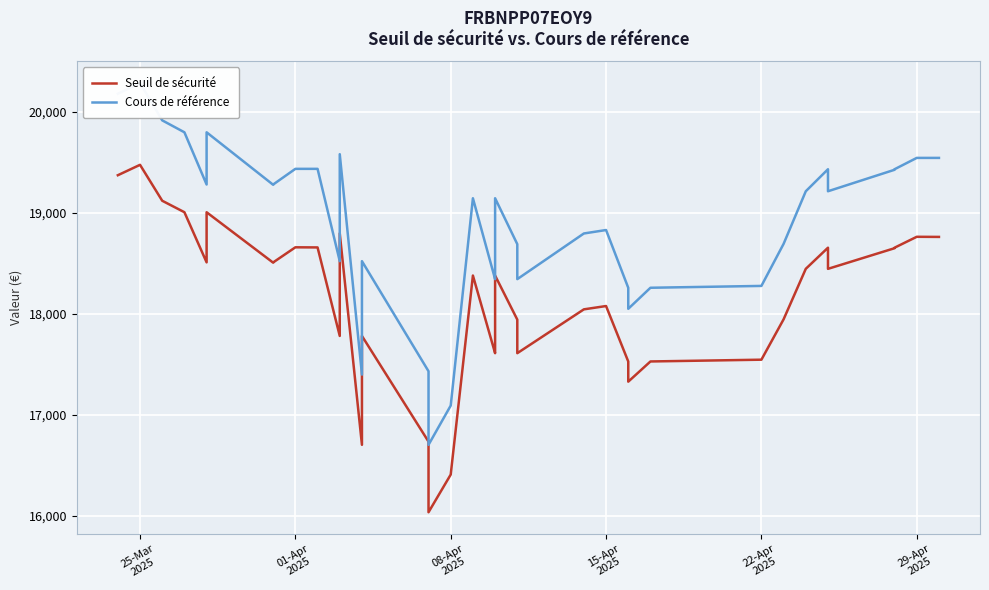

Is the value of Seuil de sécurité at 32 greater than the value of Cours de référence at 9?

No